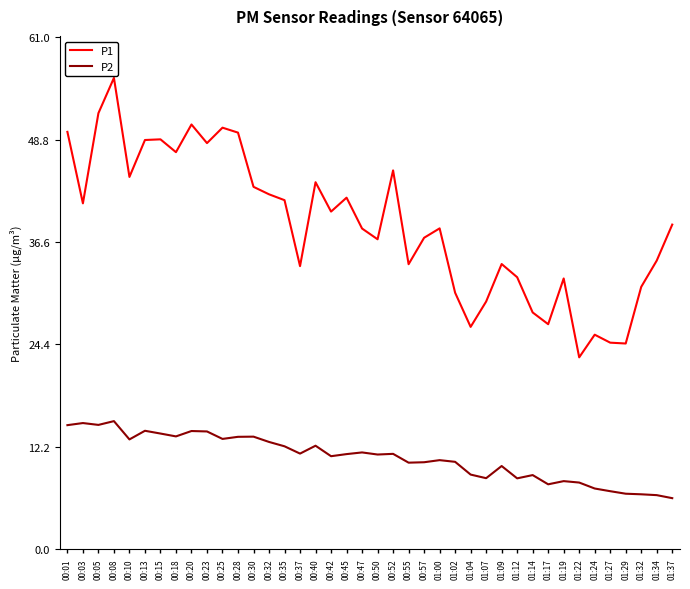

What is the average value of the P1 series?

38.6